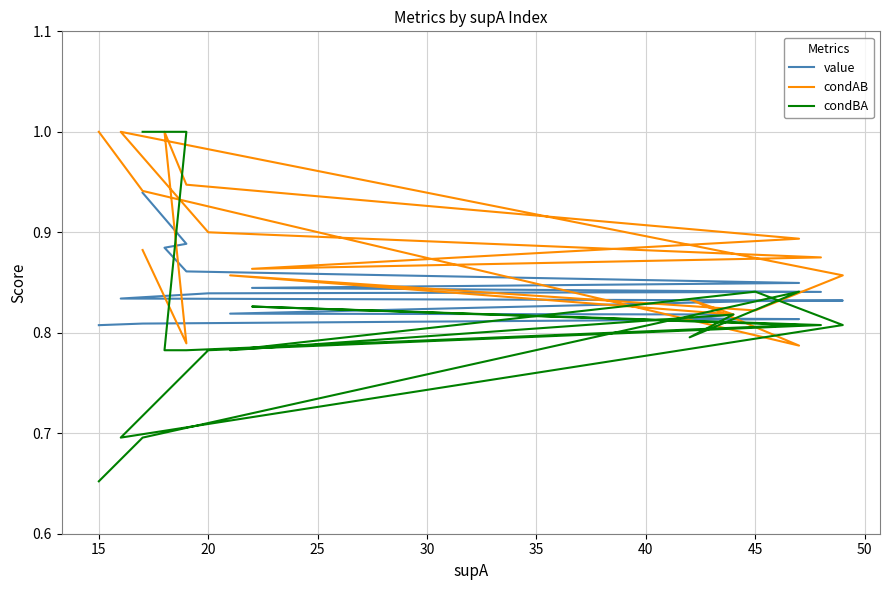

True or false: value and condAB cross at least once.

True